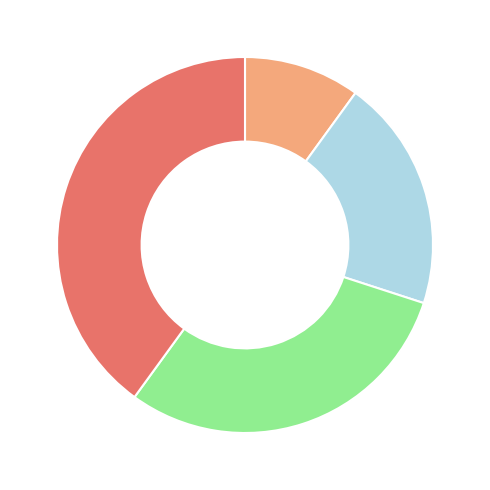

Is there any slice that represents more than half of the pie?

No